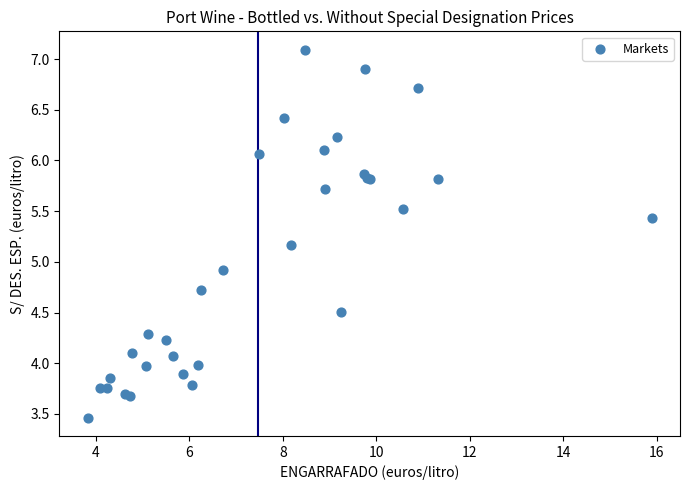

What Y value in the scatter plot is closest to 5?

4.9